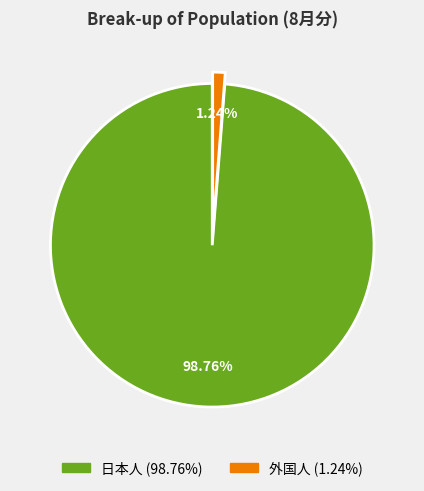

Does any single category account for the majority?

Yes